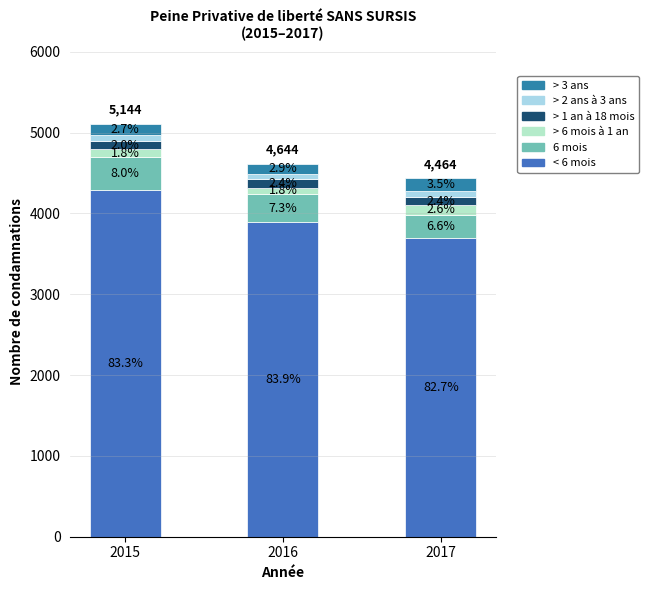

Does the chart contain stacked bars?

Yes